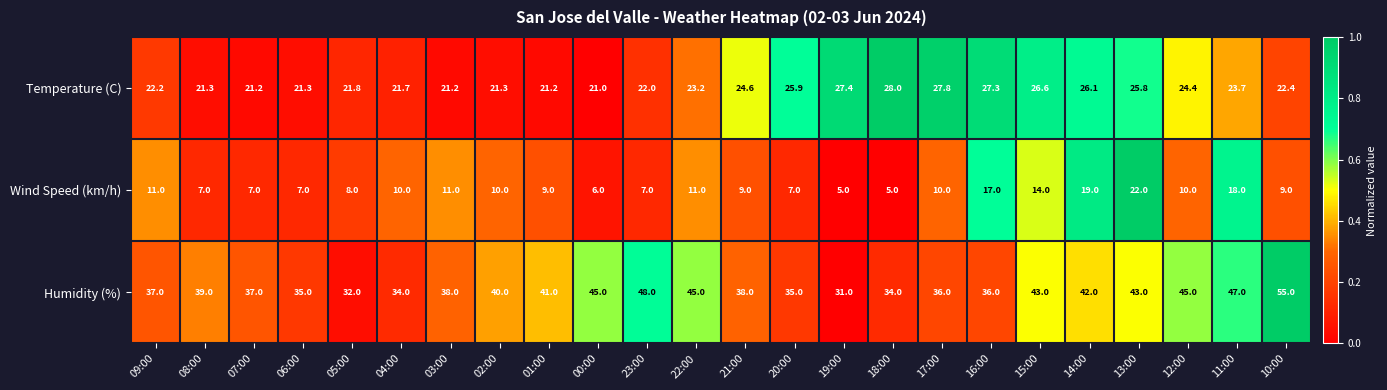

At which category is the sum across all series the highest?

13:00